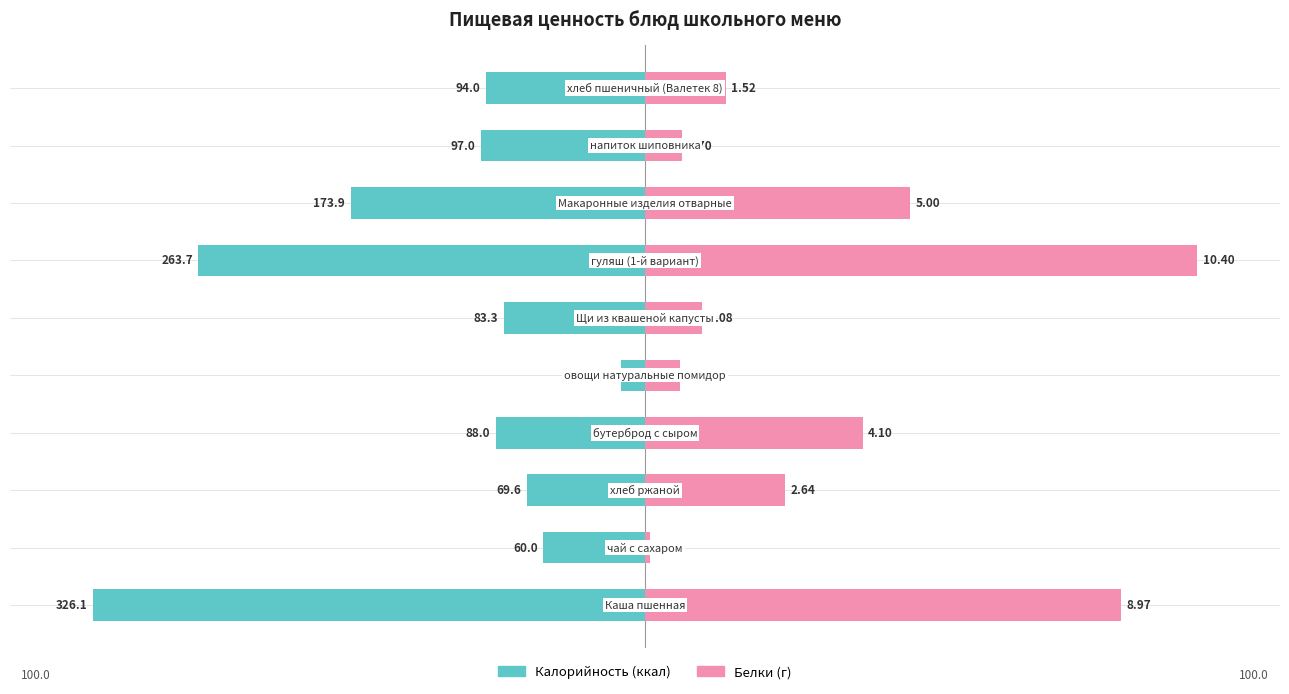

The Белки series shows 18.4 at 7. True or false?

False